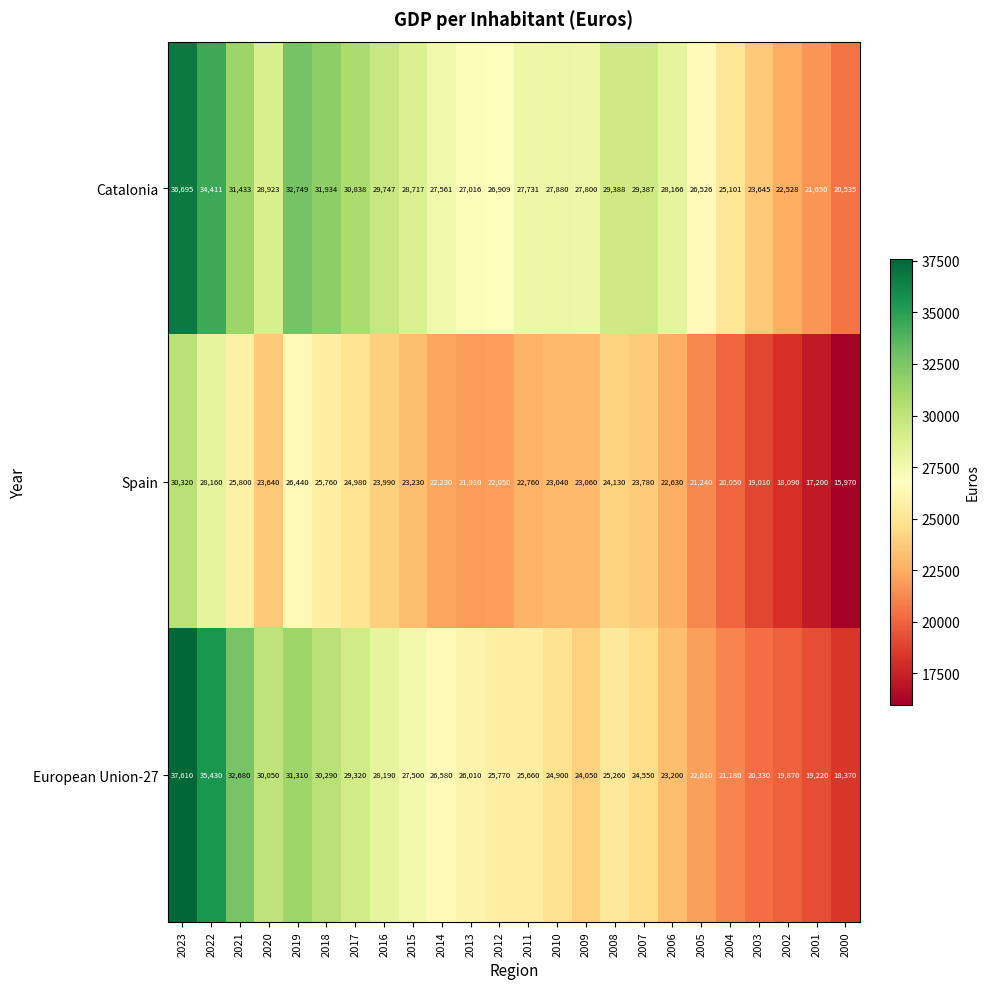

At which category is the sum across all series the highest?

2023